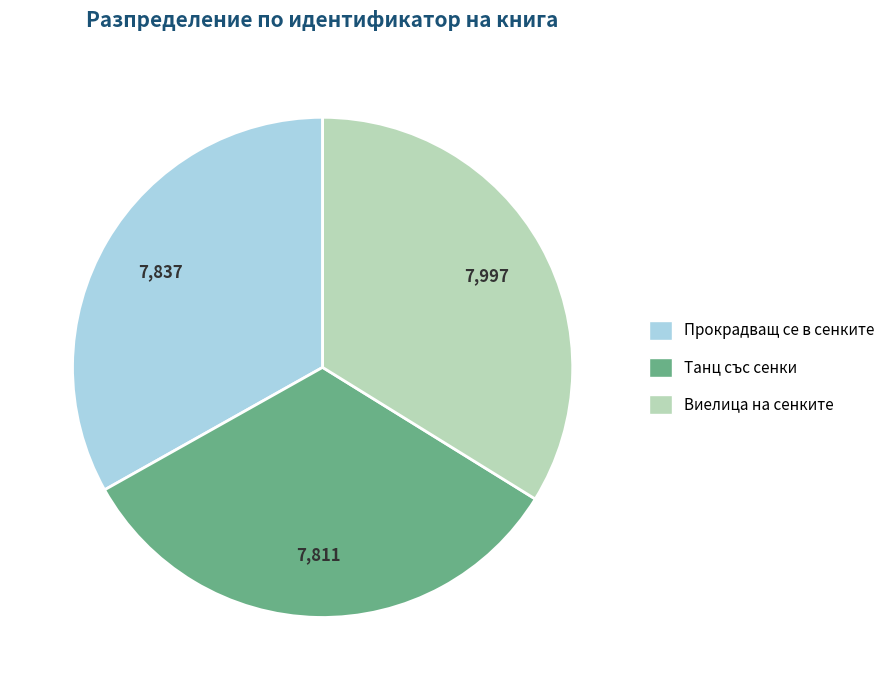

Does any single category account for the majority?

No